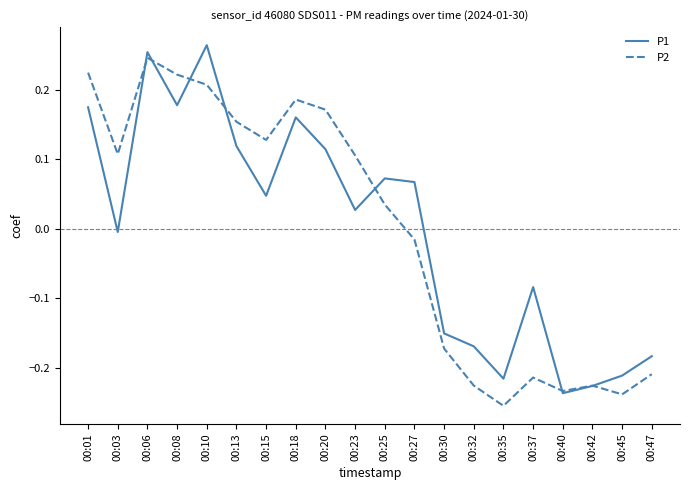

Which label corresponds to the smallest value in the chart?

00:35